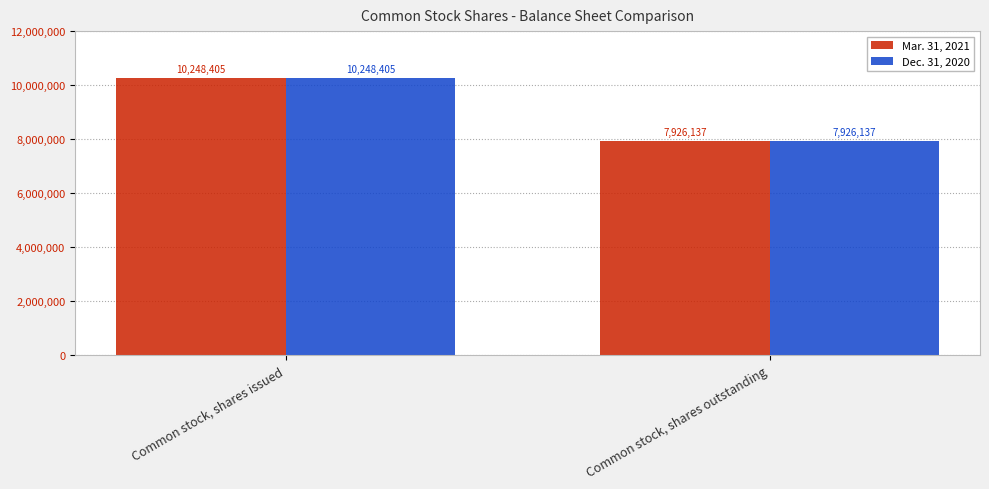

What is the total value across all series at Common stock, shares issued?

20496810